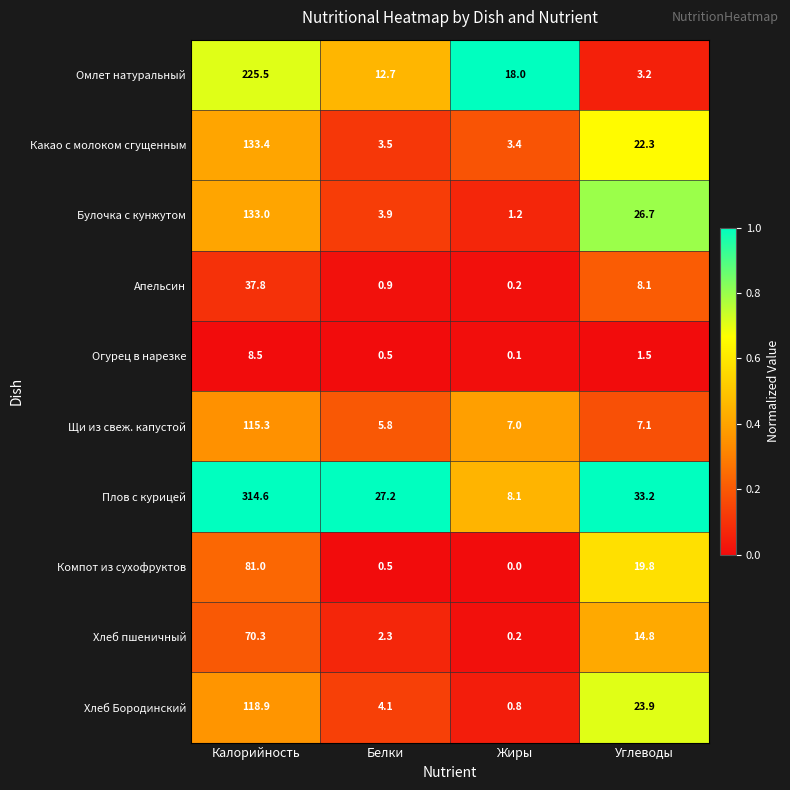

What is the difference between the highest and lowest values at Калорийность?

306.1